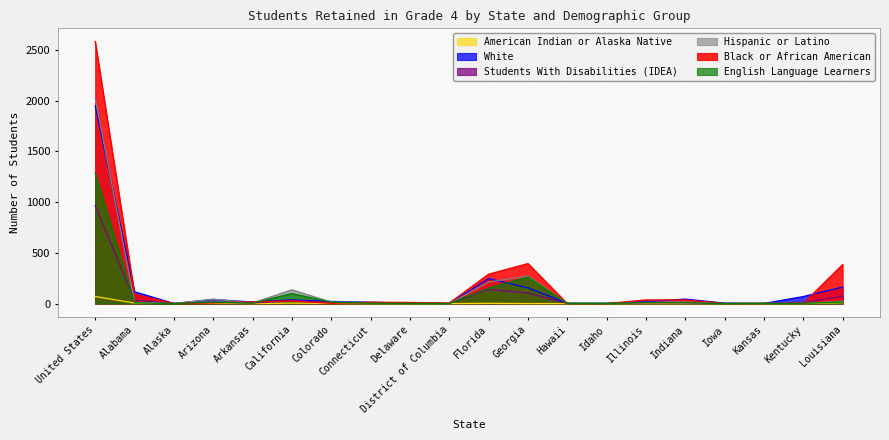

What is the difference between the second highest and second lowest values in the Students With Disabilities (IDEA) series?

140